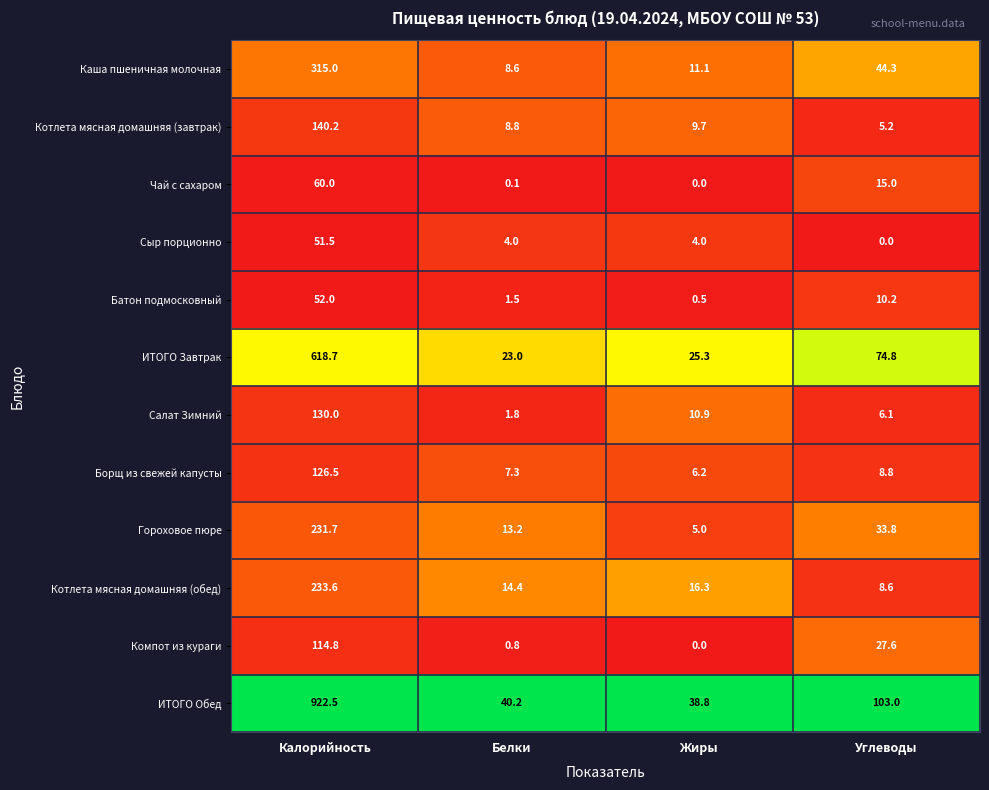

What is the maximum value shown in the chart?

922.5